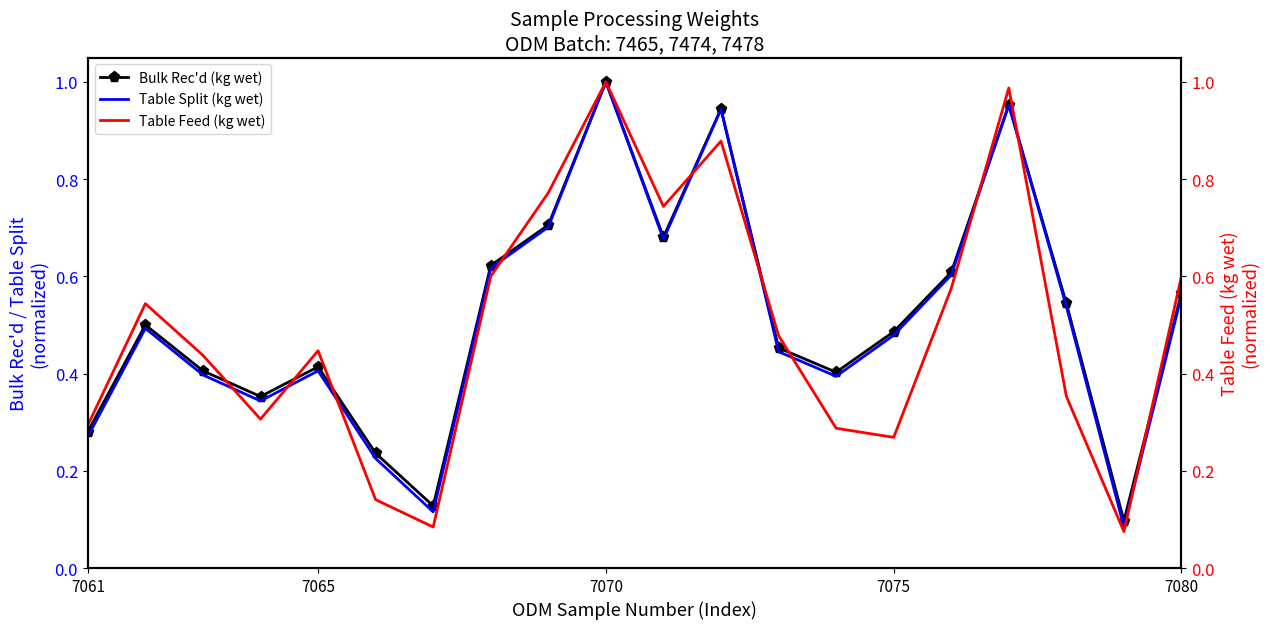

What is the minimum value shown in the chart?

0.1